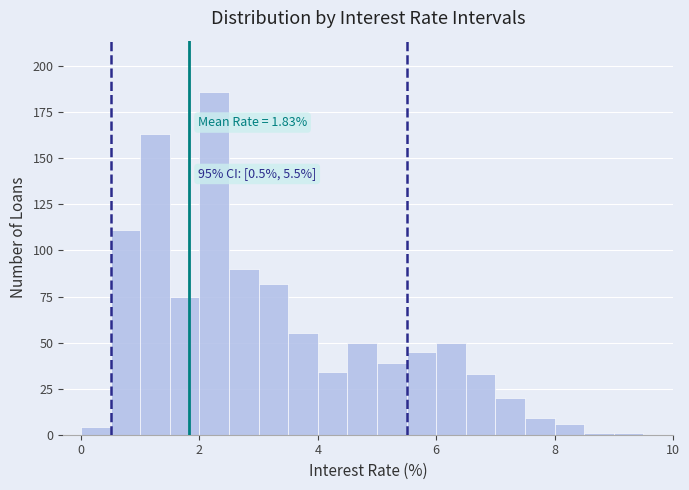

Around what value on the x-axis is the tallest bar? Give the approximate position of its centre, as read against the axis.

2.2